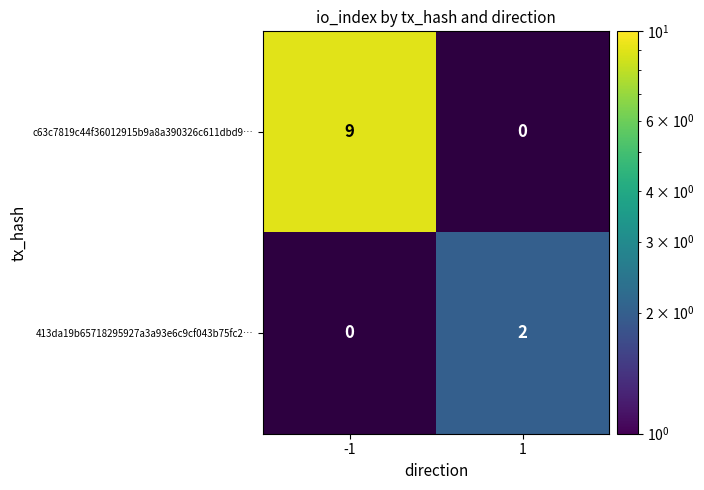

True or false: 413da19b65718295927a3a93e6c9cf043b75fc2… has a value of 1.0 at 1.

False